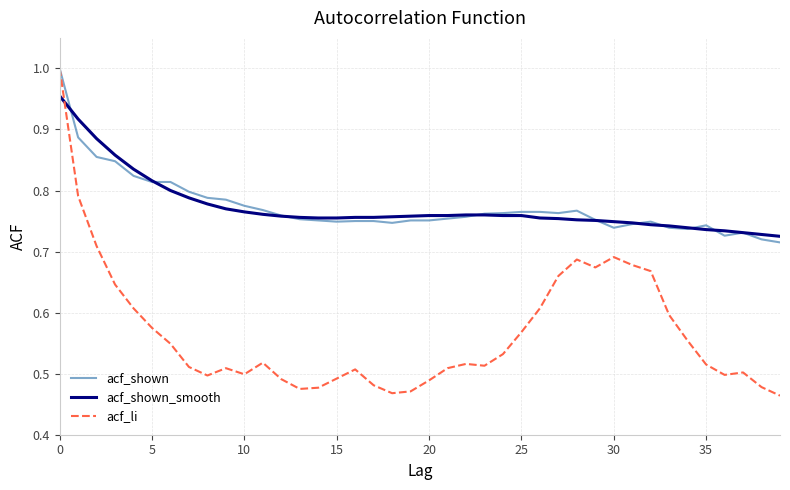

Which series has the largest range (max minus min)?

acf_li